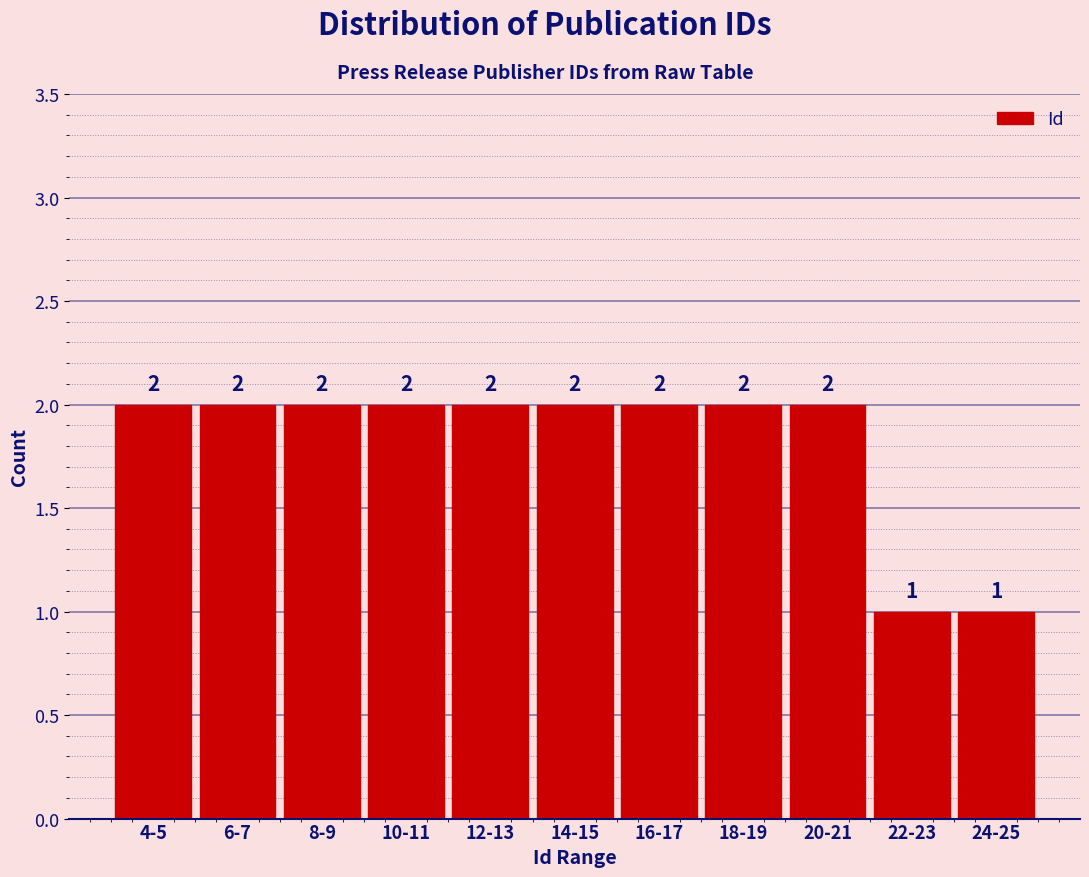

Reading left to right, list all the values displayed in this chart.

2	2	2	2	2	2	2	2	2	1	1